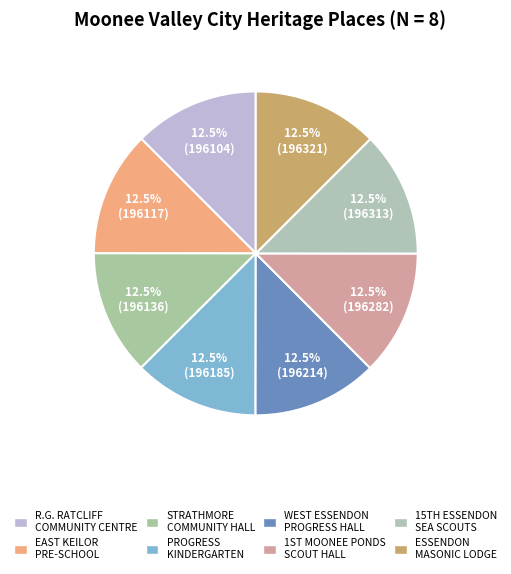

How many segments does this pie chart have?

8